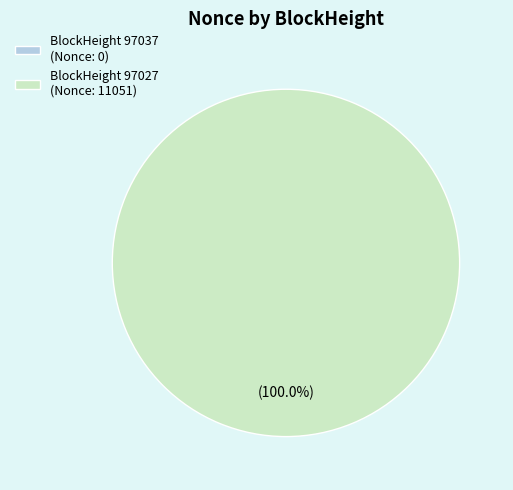

Is it true that 97027 is 99% of the pie?

False